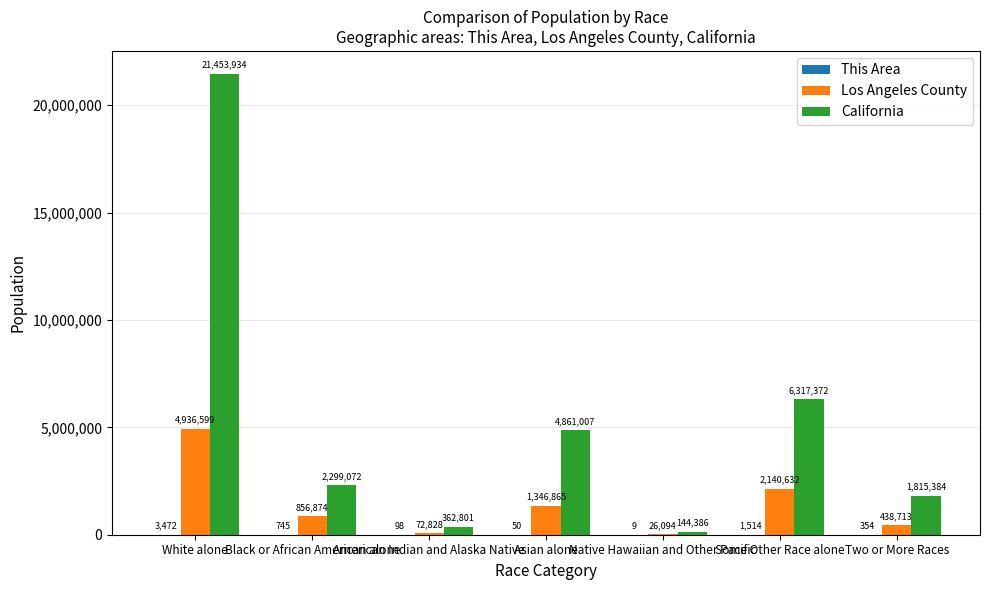

What is the maximum value shown in the chart?

21453934